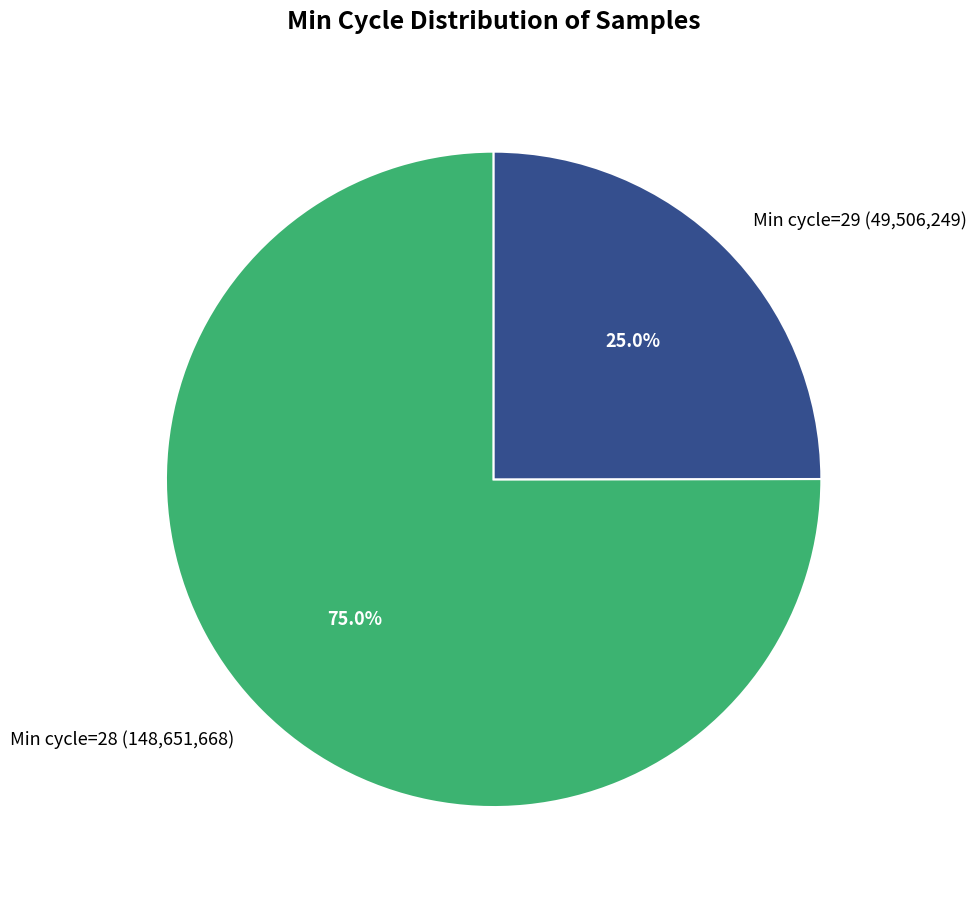

Approximately how many times larger is the value at Min cycle=29 (49,506,249) compared to Min cycle=28 (148,651,668)?

0.3